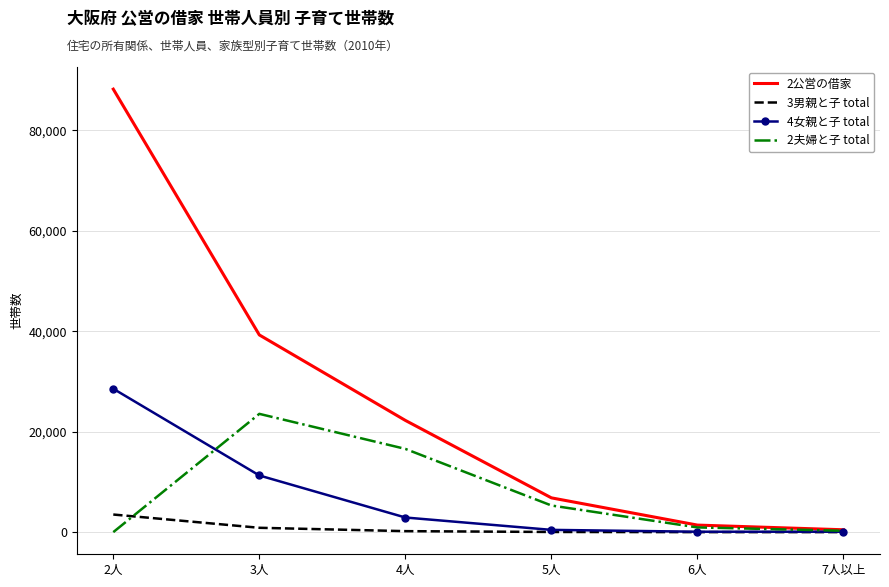

Rank the series by their maximum value, from highest to lowest.

2公営の借家, 4女親と子 total, 2夫婦と子 total, 3男親と子 total